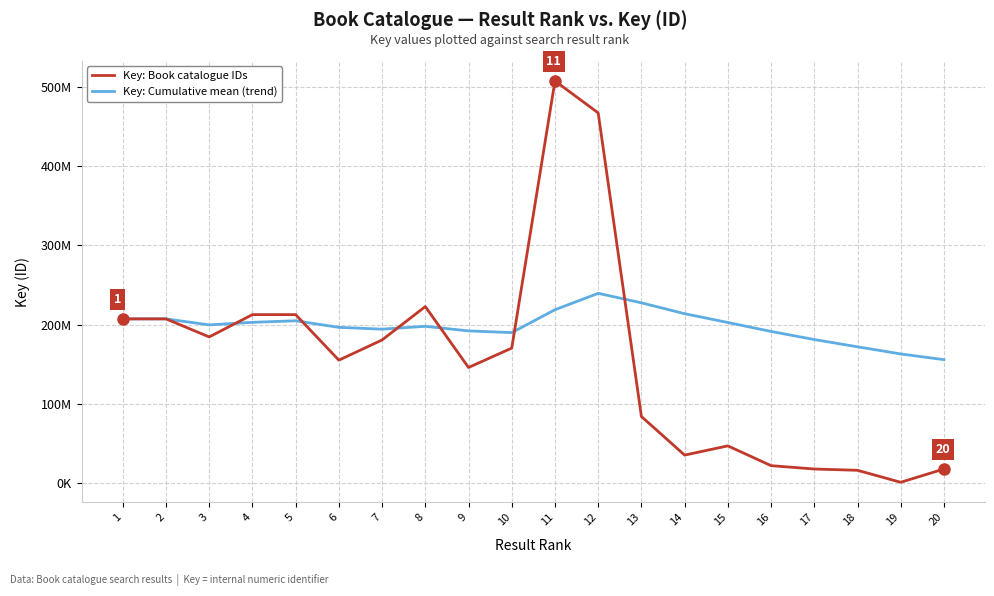

What are all the series names shown in the legend?

Key: Book catalogue IDs, Key: Cumulative mean (trend)